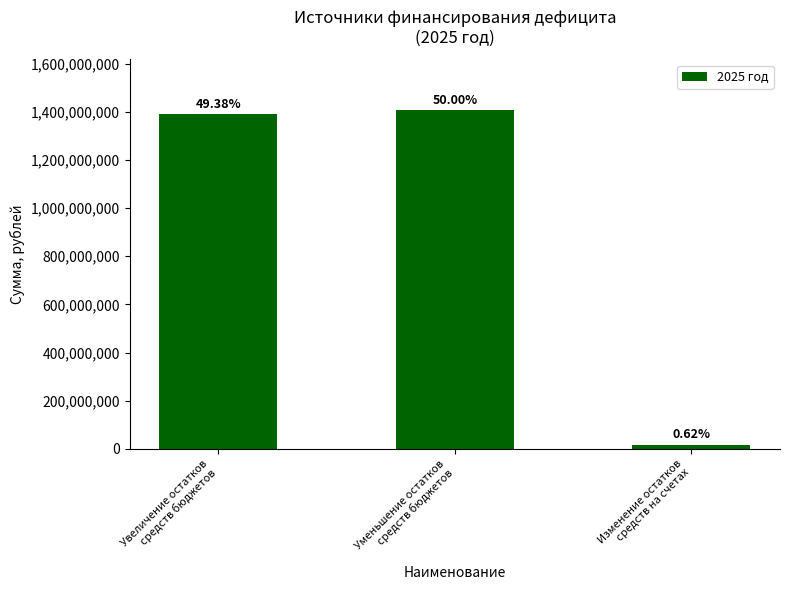

What position from the right is Уменьшение остатков
средств бюджетов?

2